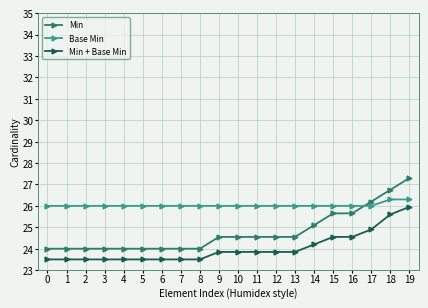

What is the value of the Base Min point at the 6th from the left?

26.0